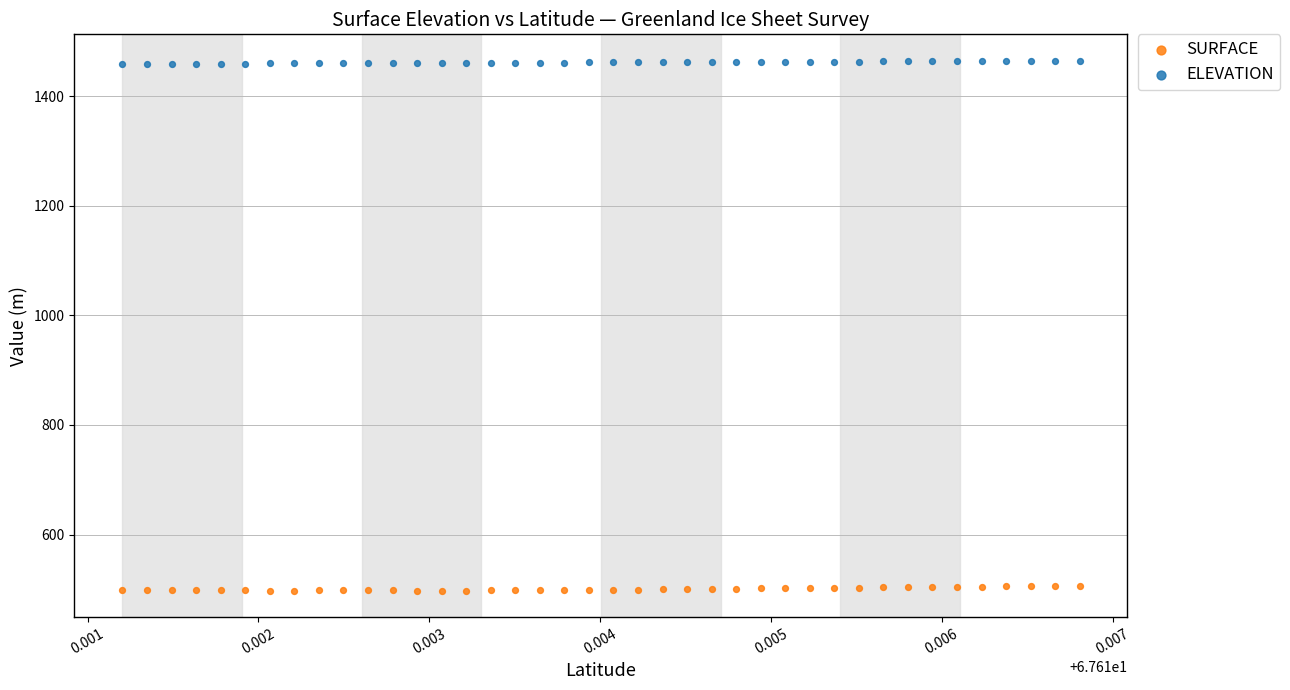

What are all the series names shown in the legend?

SURFACE, ELEVATION